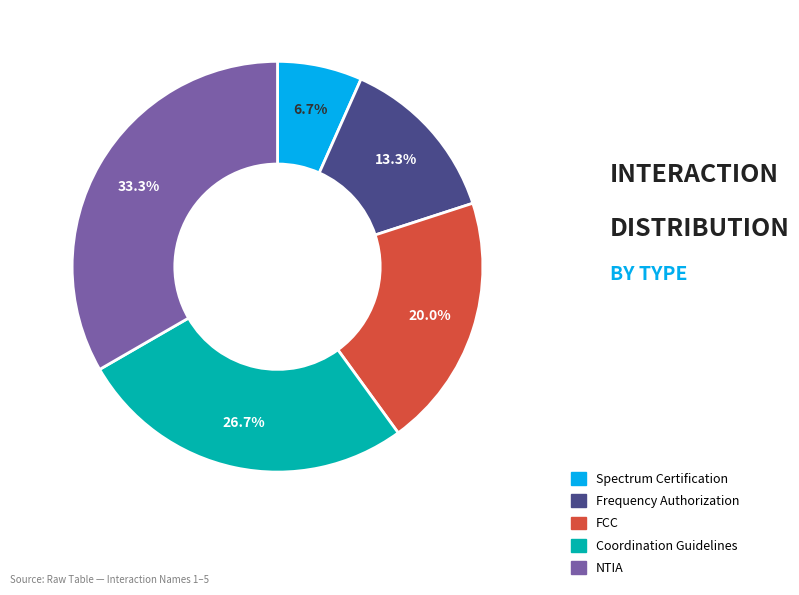

Is there a majority slice in this chart?

No